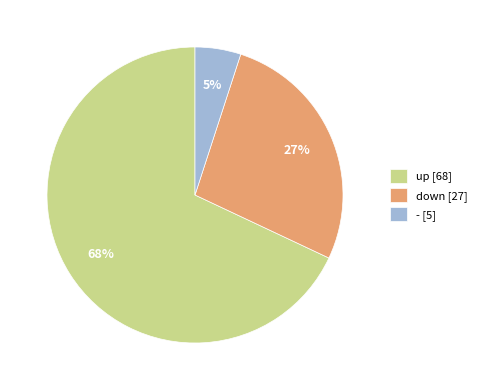

Does down represent more than half of the total?

No